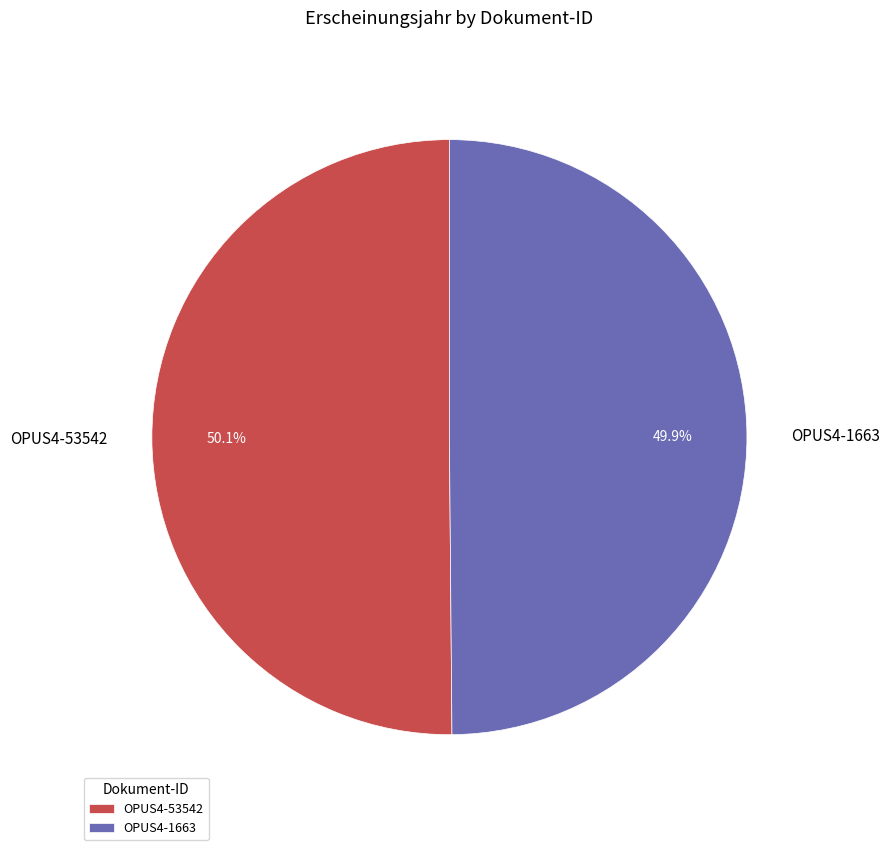

How many slices are in this pie chart?

2